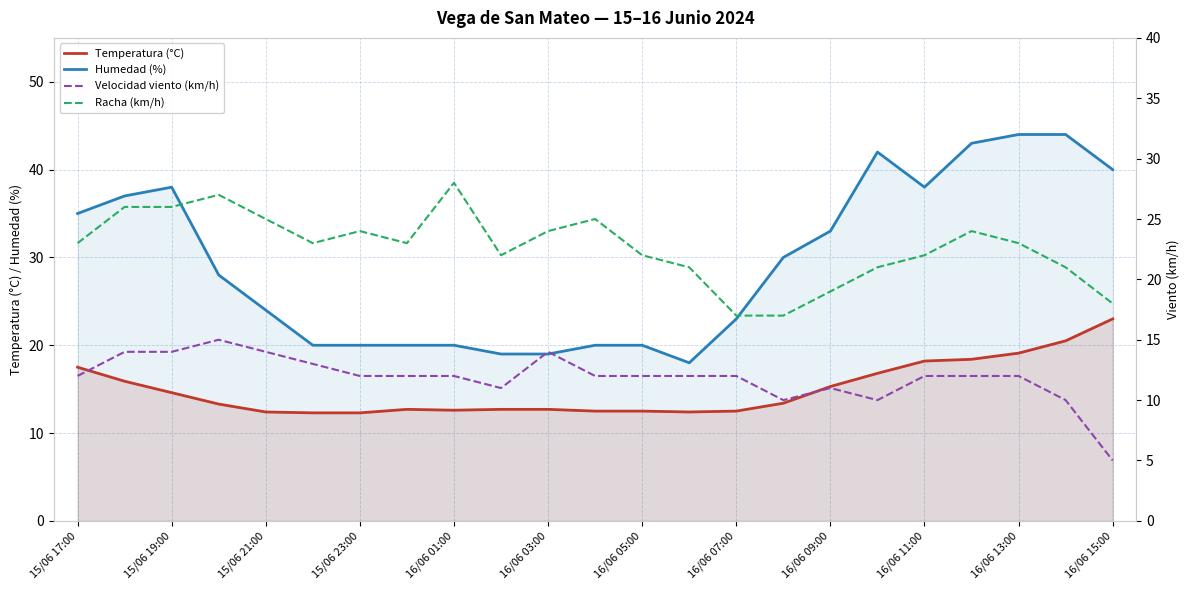

True or false: Humedad (%) has a value of 35.0 at 15/06 17:00.

True